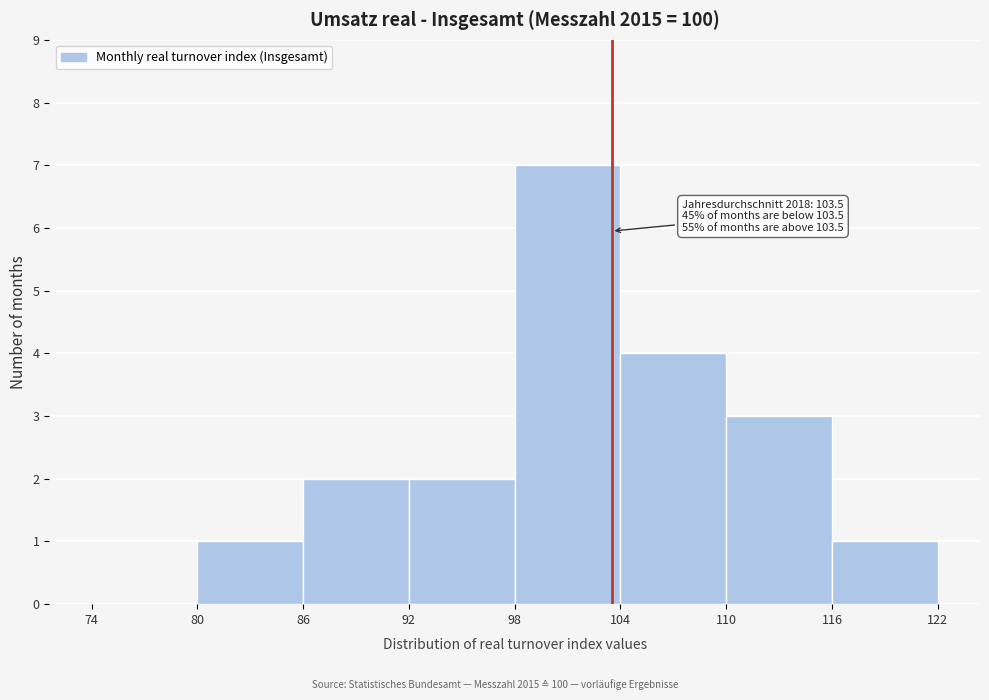

Which range on the x-axis has the tallest bar?

98 to 104